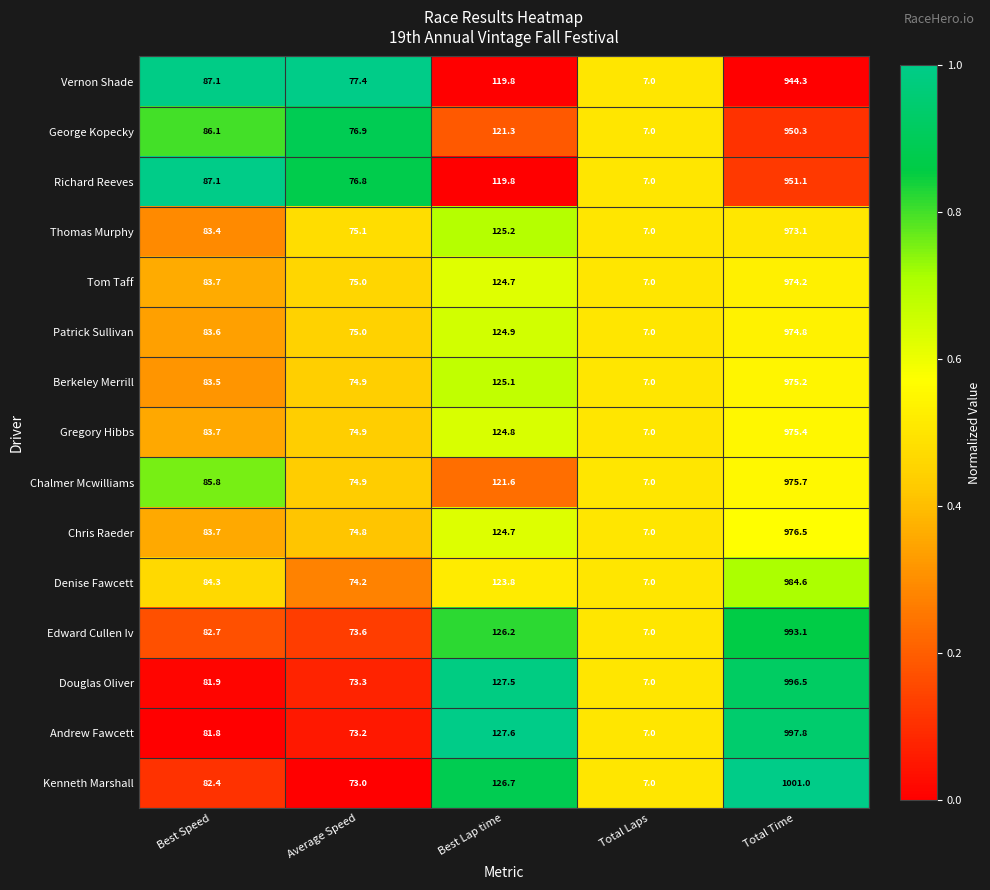

Which series has the largest range (max minus min)?

Kenneth Marshall